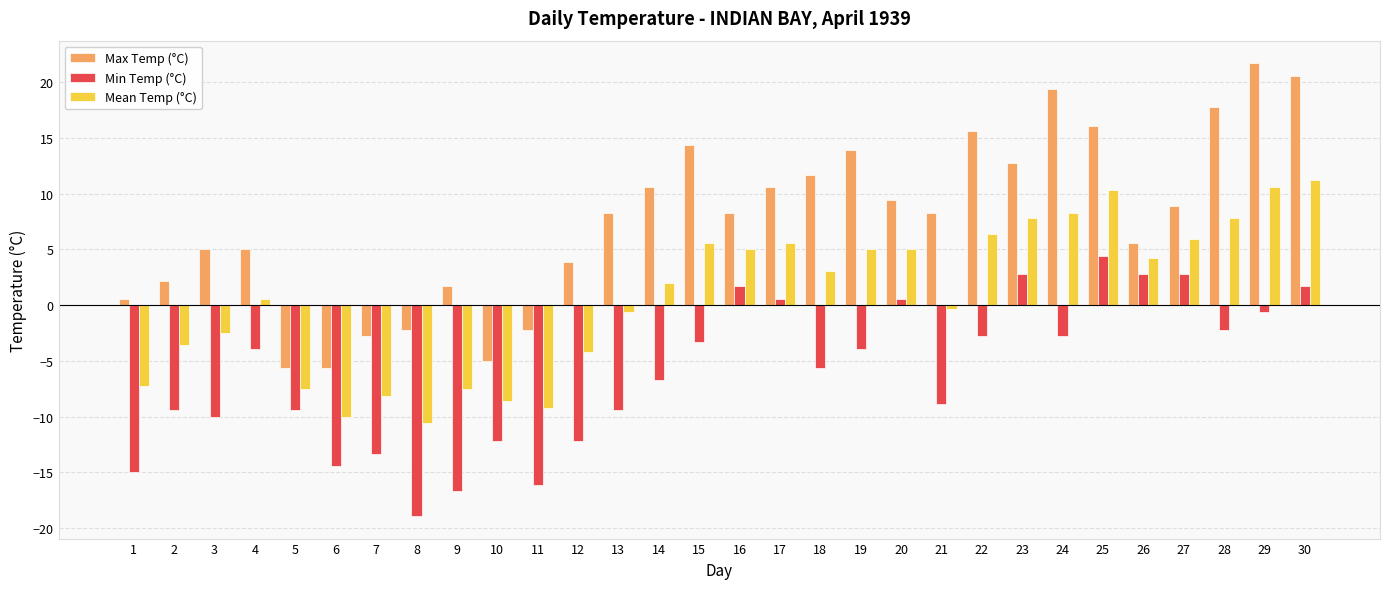

Where does the Mean Temp (°C) series first go above 3?

15